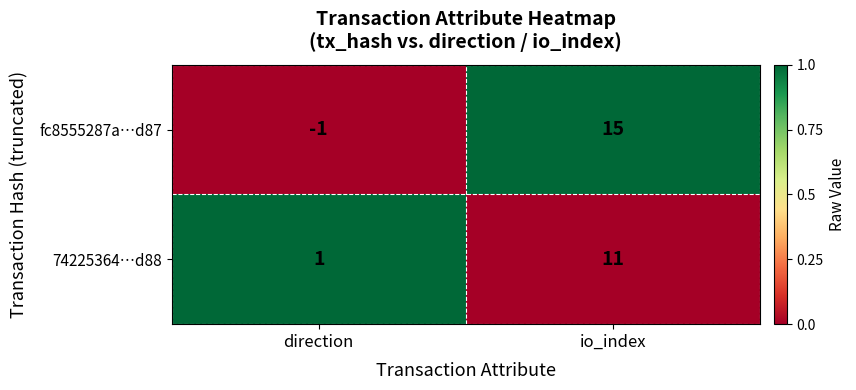

What is the sum of the 74225364…d88 values at direction and io_index?

12